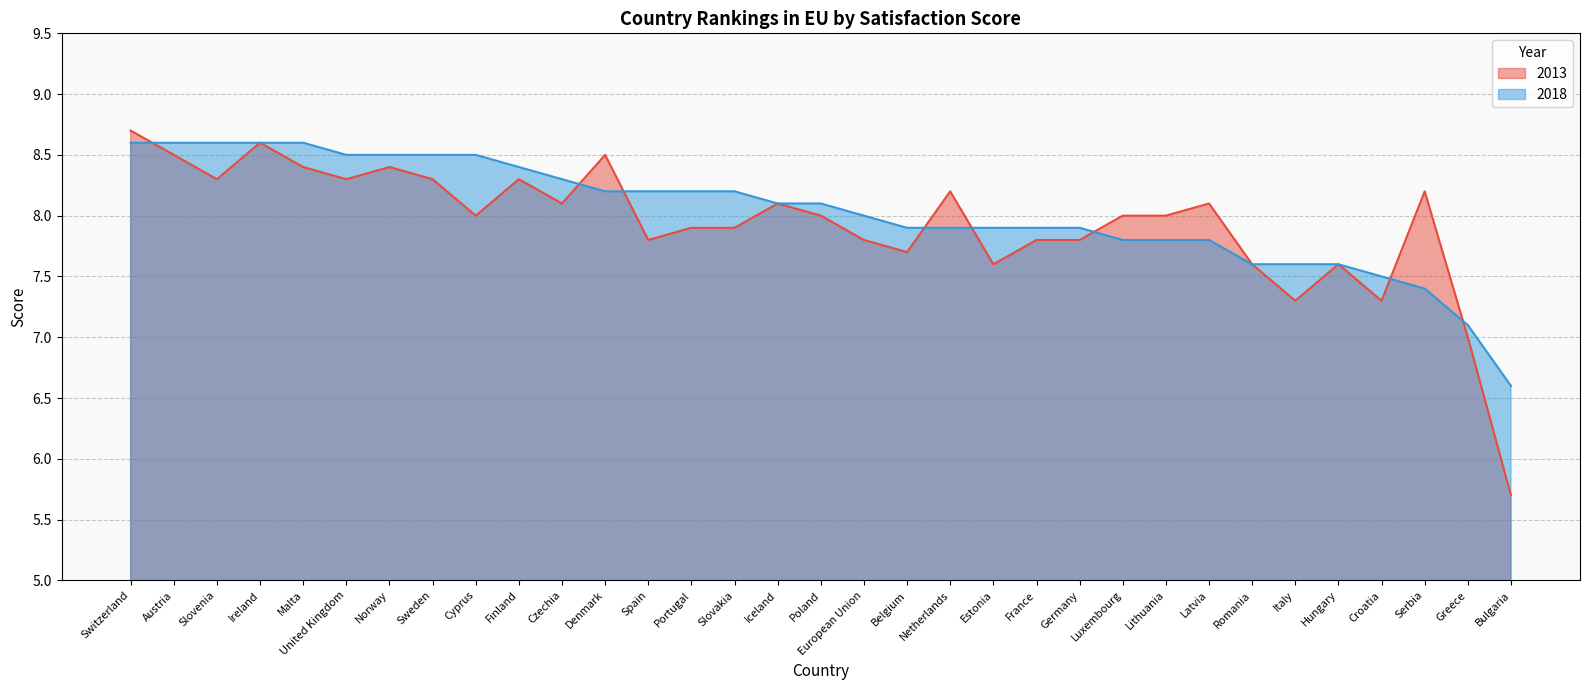

In 2013, how many points are higher than both neighbors (excluding endpoints)?

9